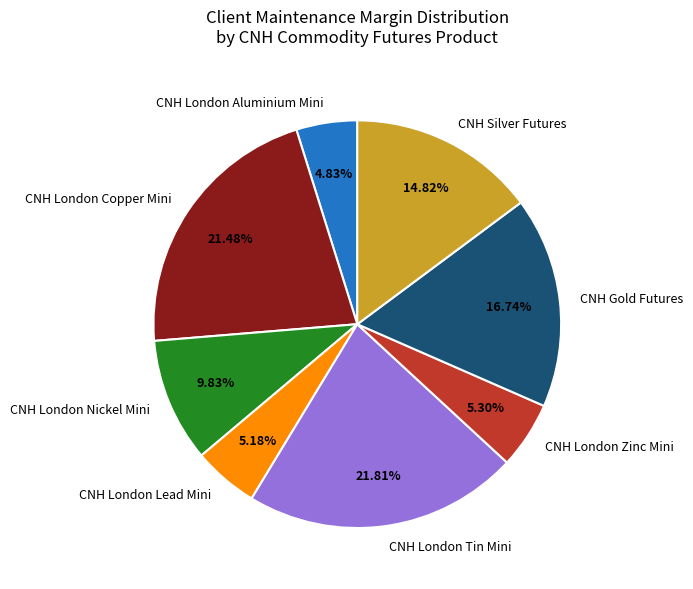

Which has a higher value, CNH London Nickel Mini or CNH Silver Futures?

CNH Silver Futures